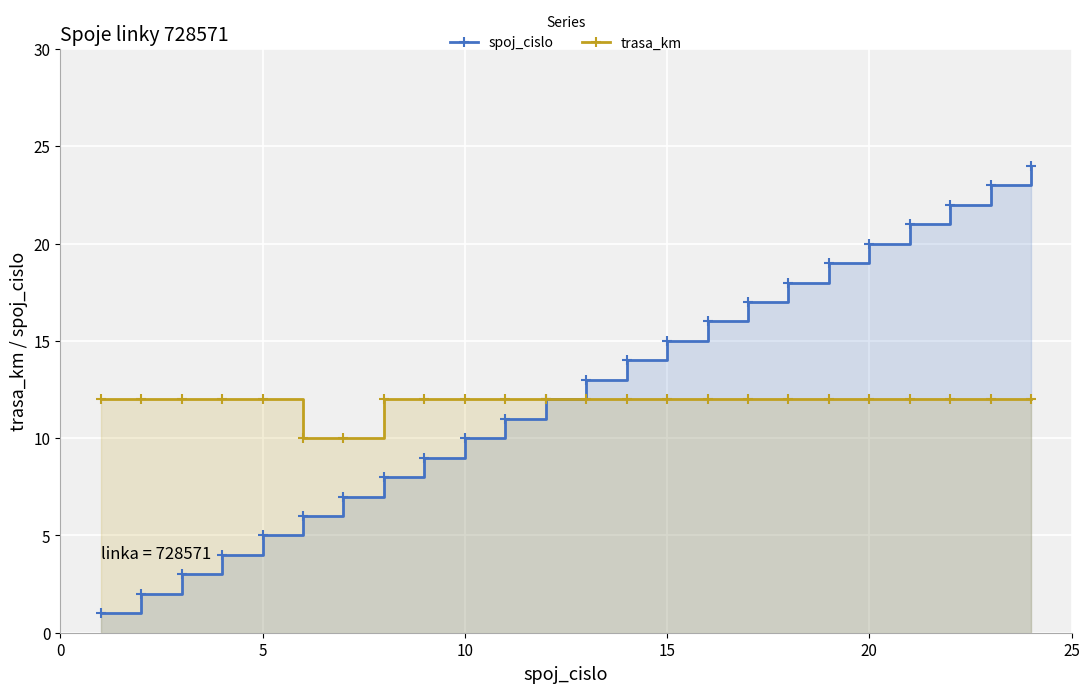

True or false: spoj_cislo and trasa_km intersect in this chart.

False